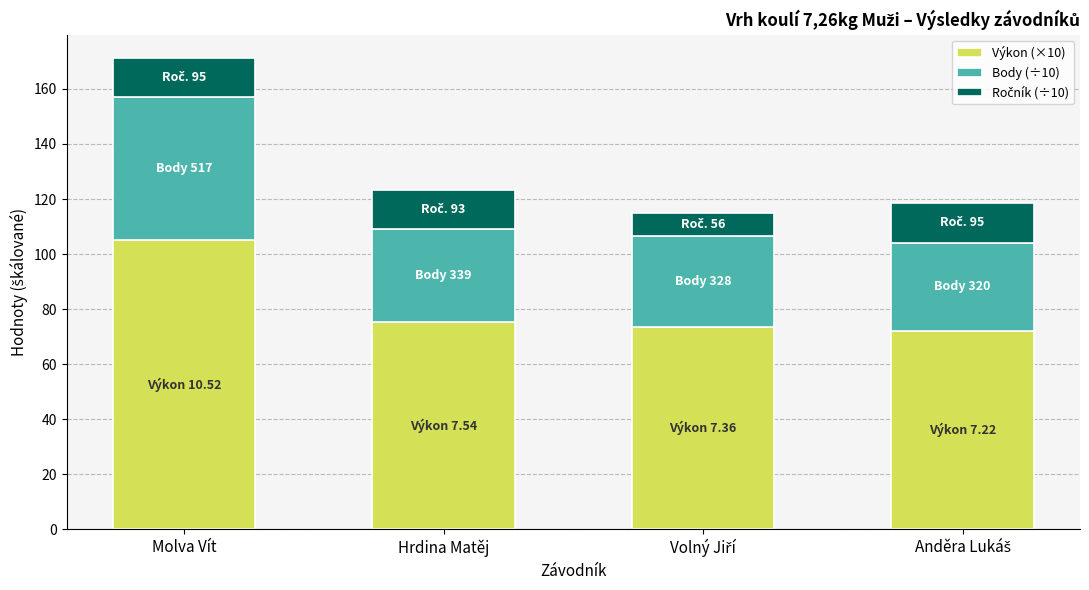

What is the sum of all Výkon (×10) values?

326.4